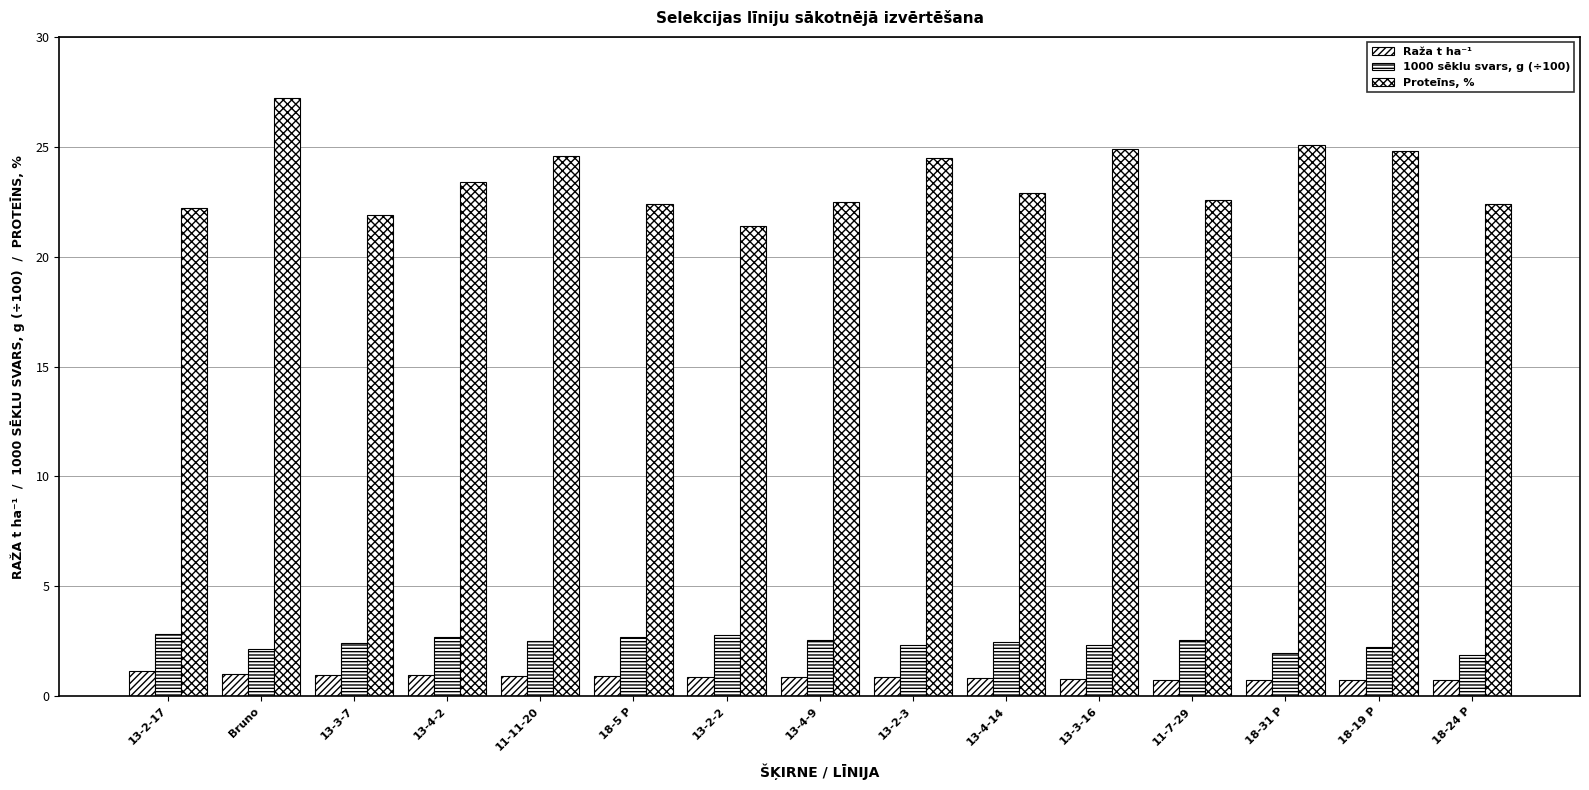

What is the difference between the maximum and second lowest values in the 1000 sēklu svars, g (÷100) series?

0.9